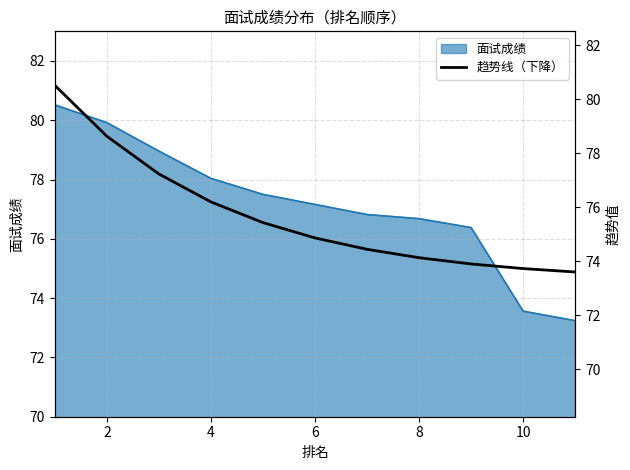

Count the number of categories in the chart.

11